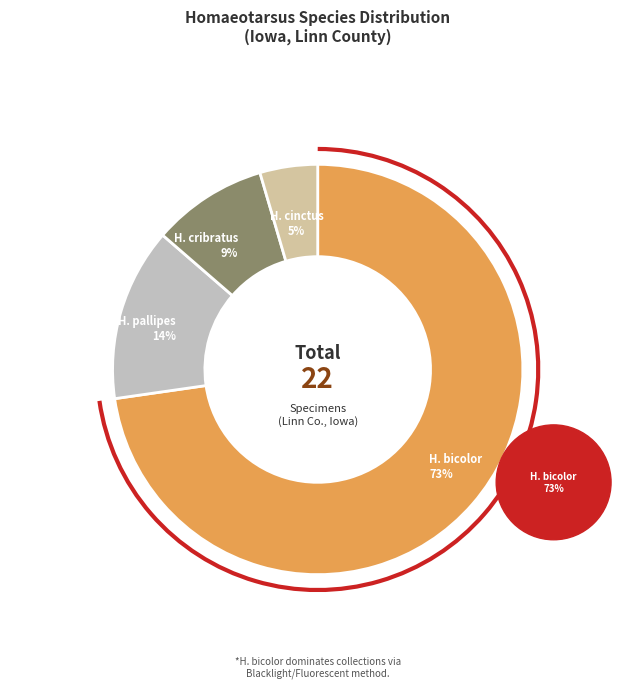

What is the change in value from Homaeotarsus cribratus to Homaeotarsus cinctus?

-1